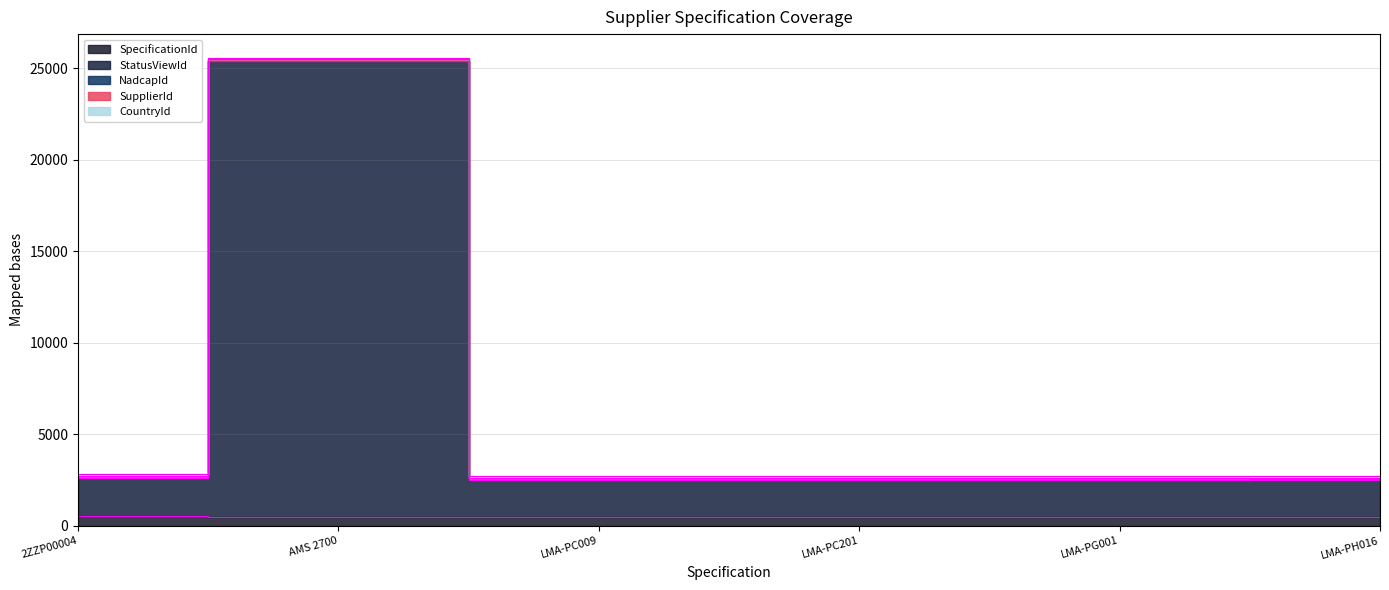

What position from the right is AMS 2700?

5